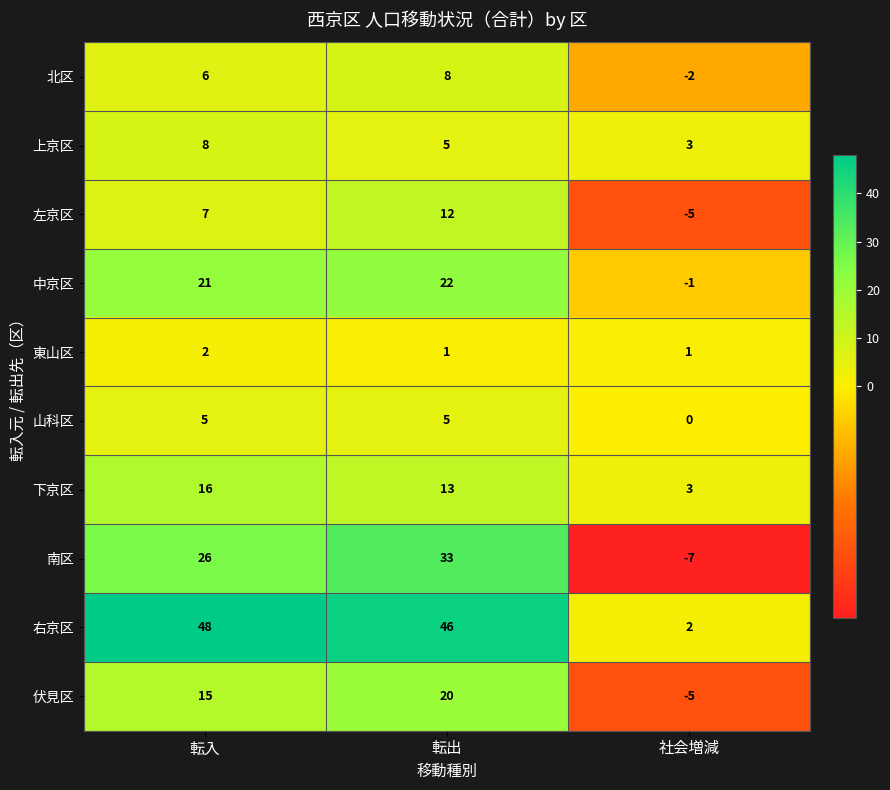

Reading left to right, list all the values displayed in this chart.

北区: 6	8	-2
上京区: 8	5	3
左京区: 7	12	-5
中京区: 21	22	-1
東山区: 2	1	1
山科区: 5	5	0
下京区: 16	13	3
南区: 26	33	-7
右京区: 48	46	2
伏見区: 15	20	-5